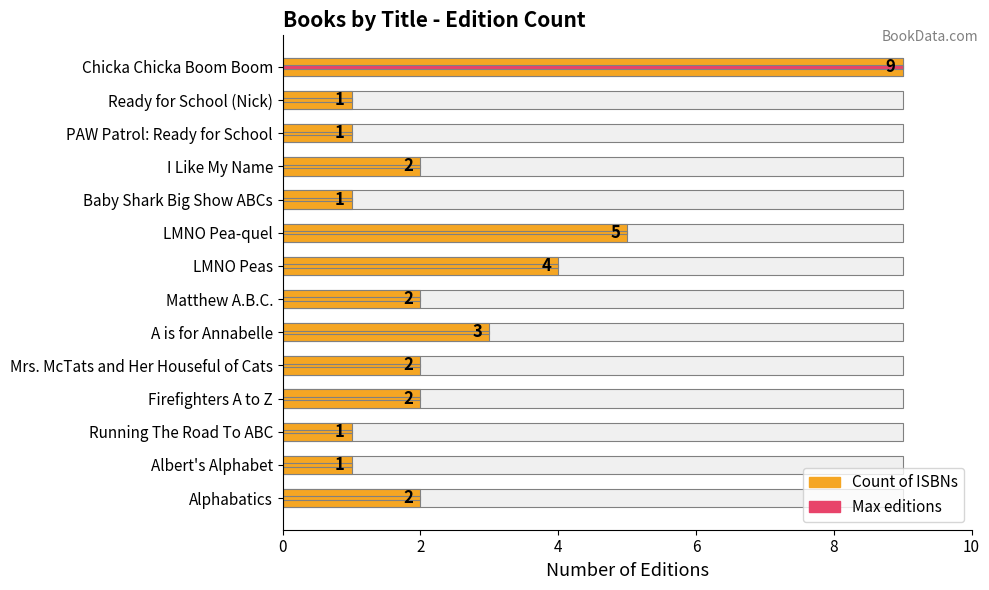

What is the greatest value displayed?

9